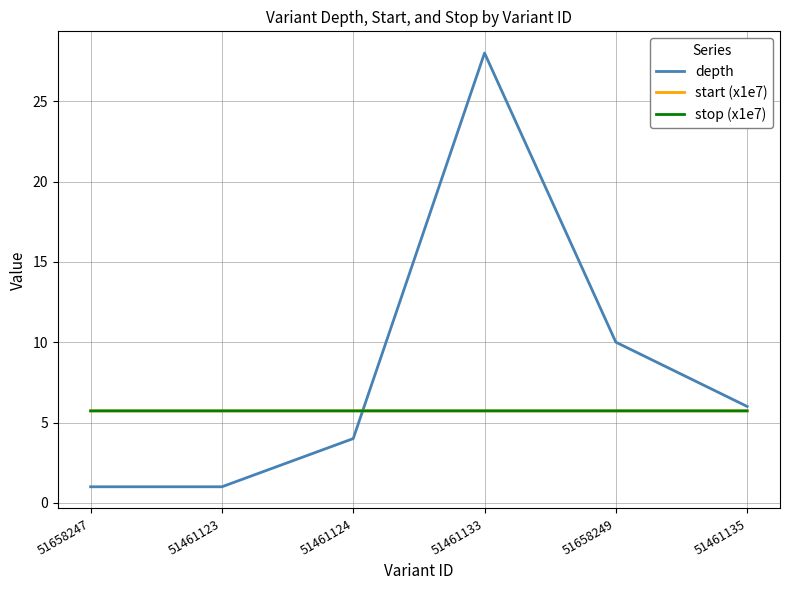

What is the lowest value of the start (x1e7) series?

5.7